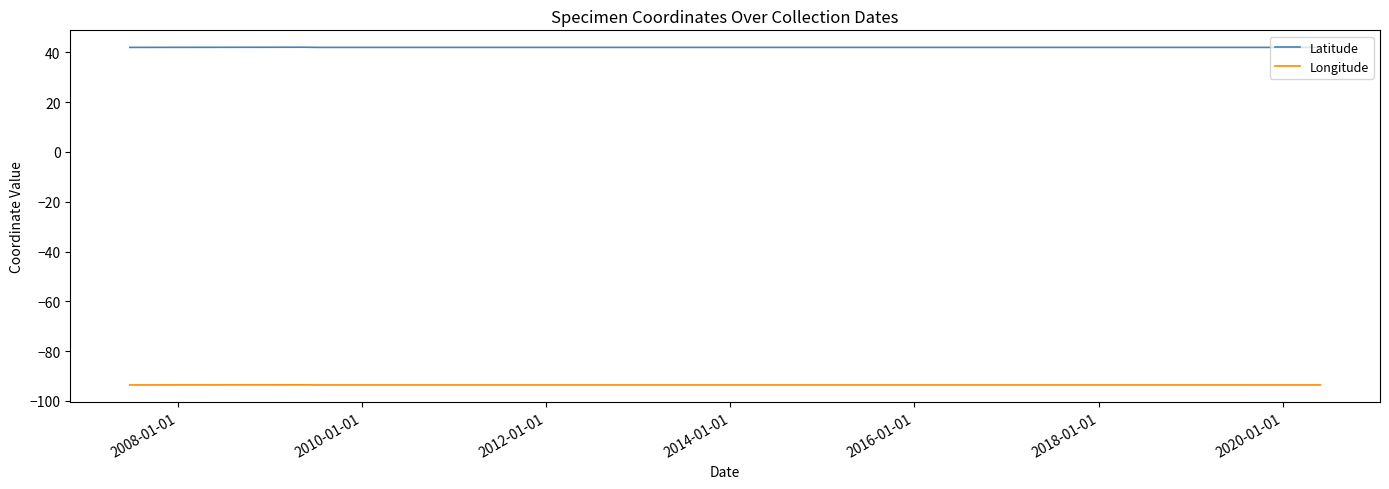

List the series in order of their peak value, highest first.

Latitude, Longitude